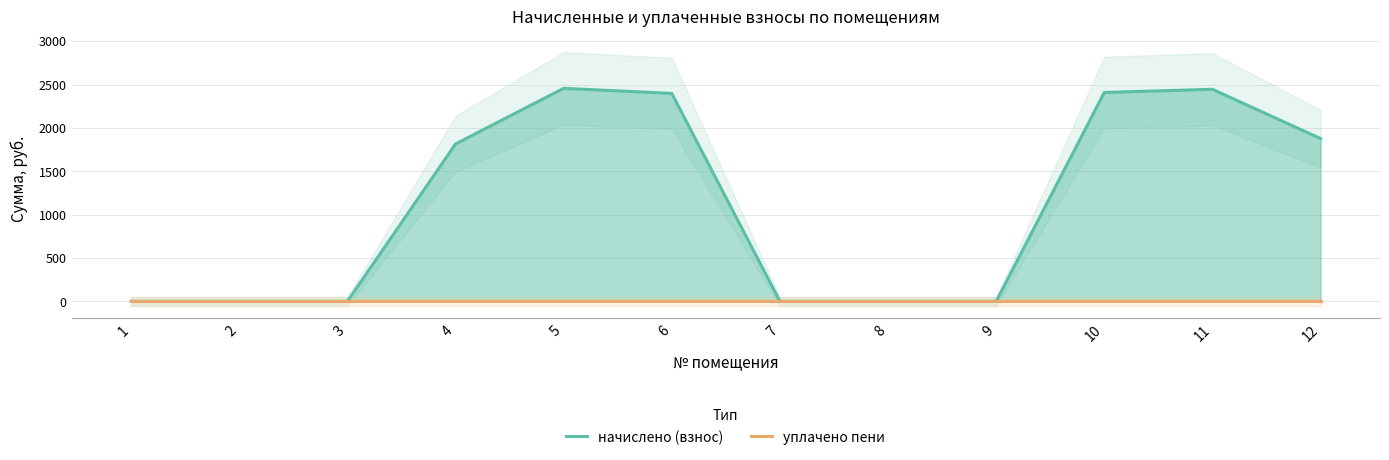

True or false: уплачено пени and начислено (взнос) intersect in this chart.

False